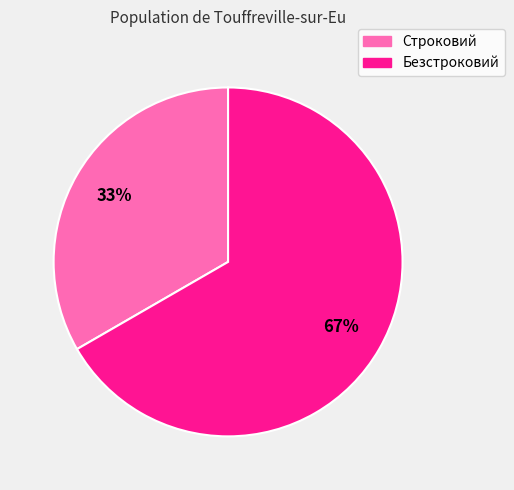

Does Строковий account for over 50% of the chart?

No